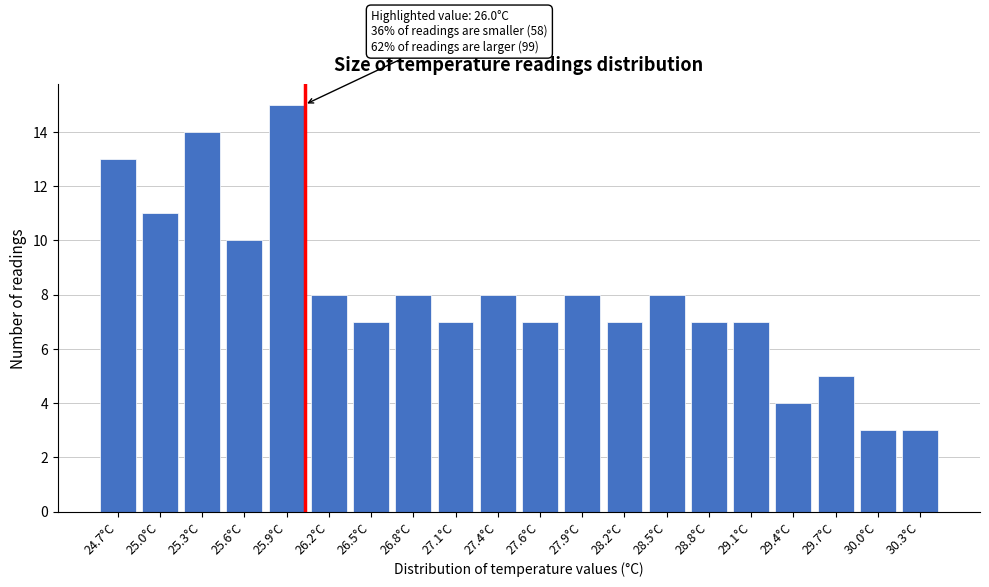

Reading left to right, transcribe all the data shown in this chart.

24.7°C=13	25.0°C=11	25.3°C=14	25.6°C=10	25.9°C=15	26.2°C=8	26.5°C=7	26.8°C=8	27.1°C=7	27.4°C=8	27.6°C=7	27.9°C=8	28.2°C=7	28.5°C=8	28.8°C=7	29.1°C=7	29.4°C=4	29.7°C=5	30.0°C=3	30.3°C=3